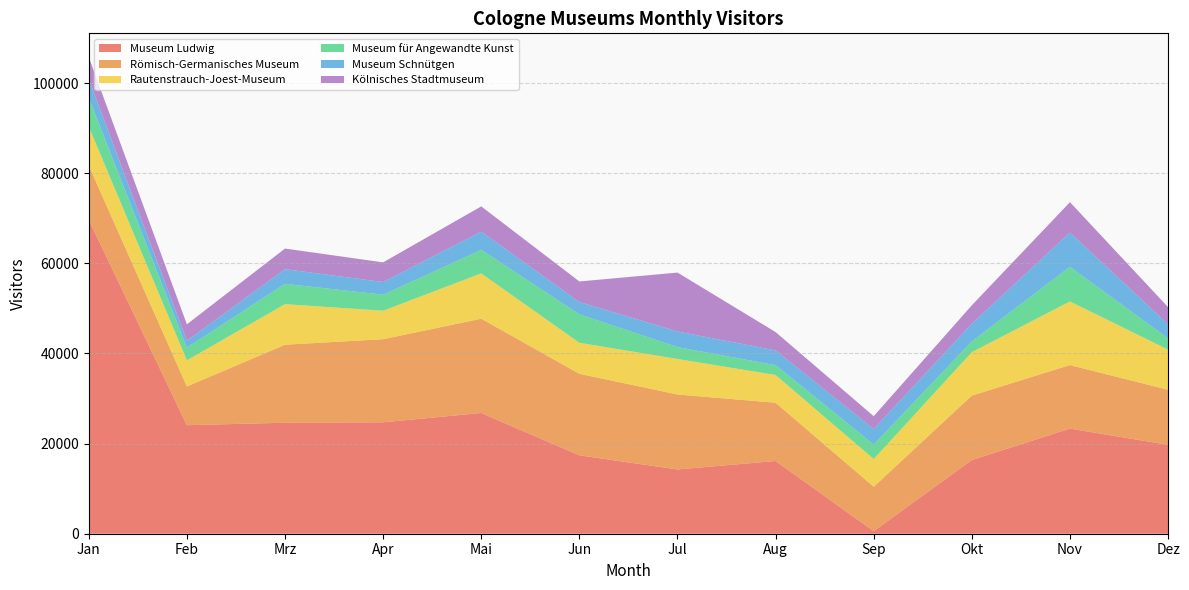

Reading left to right, extract all data points from this chart.

Museum Ludwig: 69659	24084	24634	24728	26792	17401	14262	16142	563	16353	23324	19734
Römisch-Germanisches Museum: 12036	8598	17309	18438	20924	18098	16640	12926	9863	14303	14103	12213
Rautenstrauch-Joest-Museum: 8653	5796	9000	6317	10056	6869	7883	6154	6147	9632	14121	8902
Museum für Angewandte Kunst: 6408	2803	4508	3563	5224	6327	2625	2191	3213	2389	7682	2508
Museum Schnütgen: 4150	1543	3249	2808	4031	2721	3469	3269	3444	3925	7592	3099
Kölnisches Stadtmuseum: 4846	3642	4578	4359	5608	4563	13069	4066	2852	4089	6753	3829